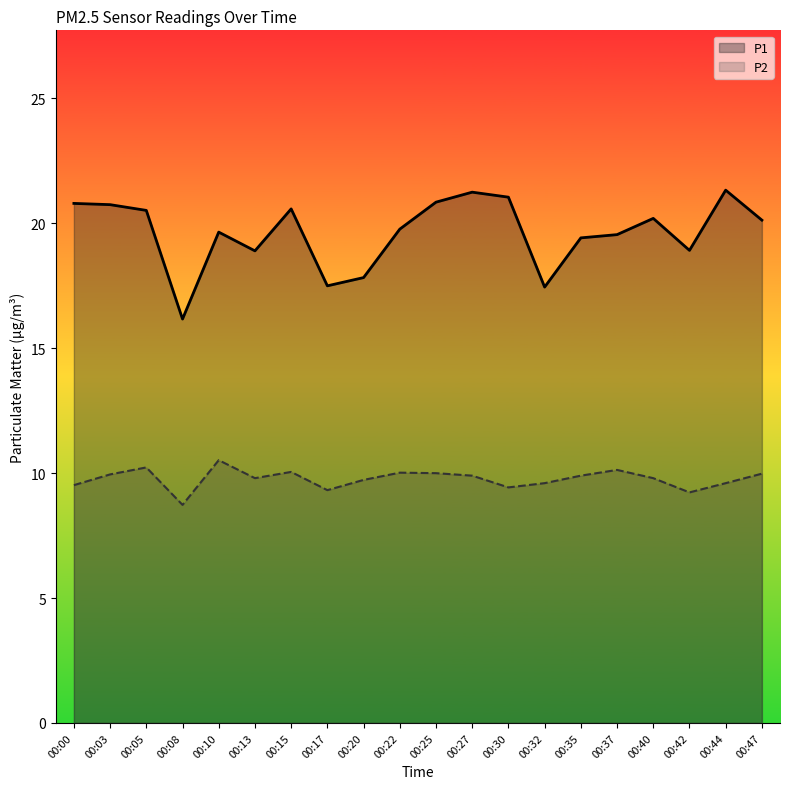

True or false: P2 and P1 cross at least once.

False